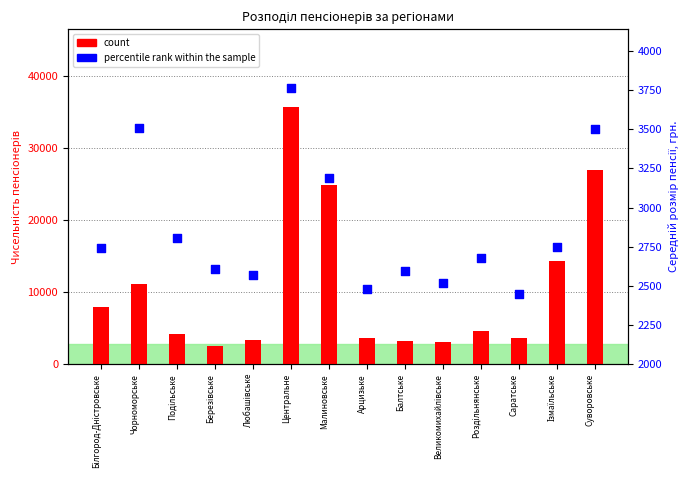

At which category is the sum across all series the highest?

Центральне